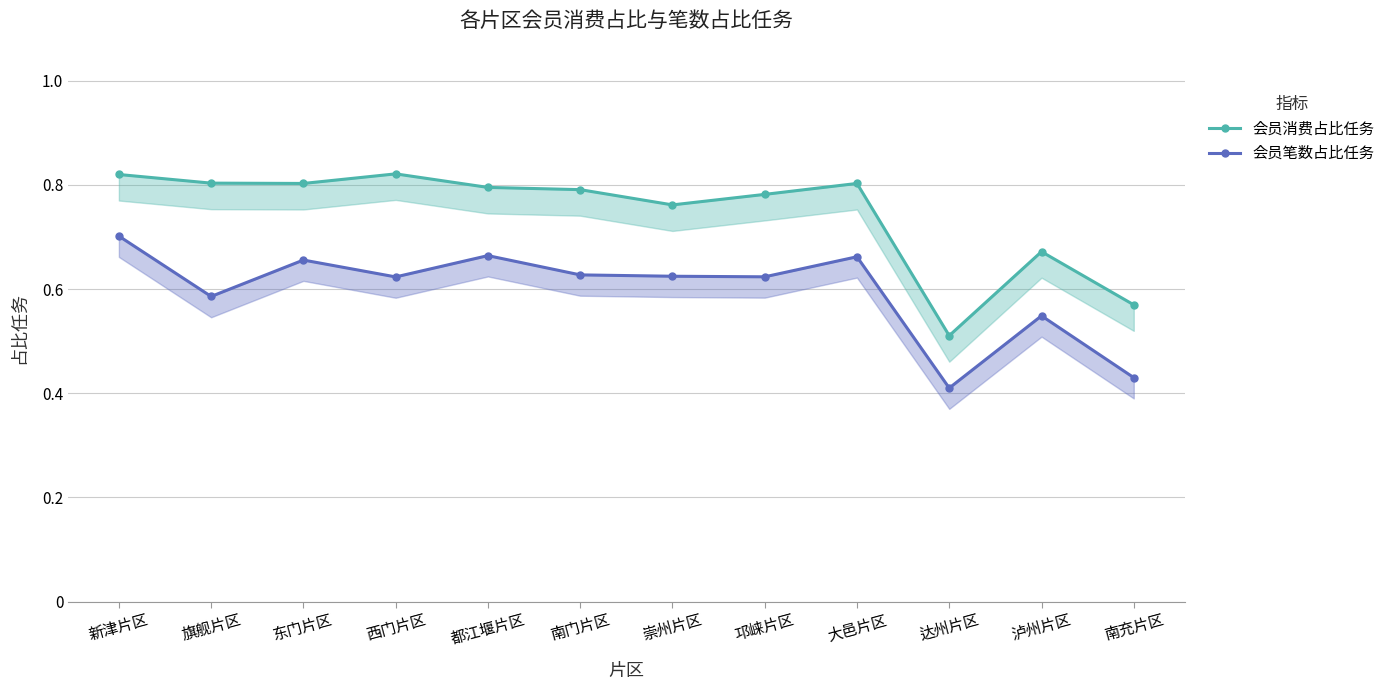

What is the average value of the 会员笔数占比任务 series?

0.6